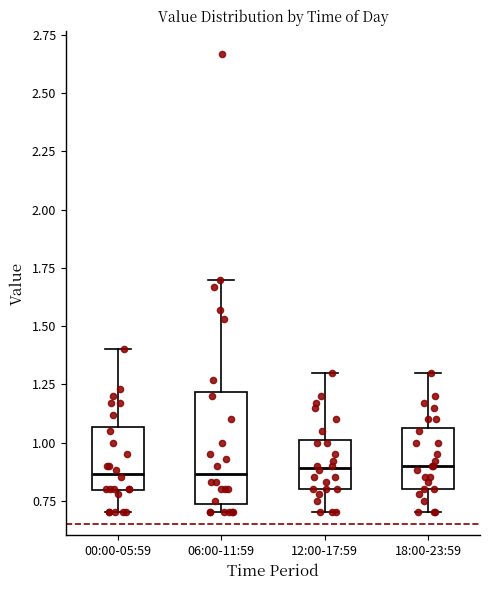

Where does the median line of the box for 12:00-17:59 sit on the y-axis? The values are not printed on the chart, so give them approximately, as read against the axis.

0.90